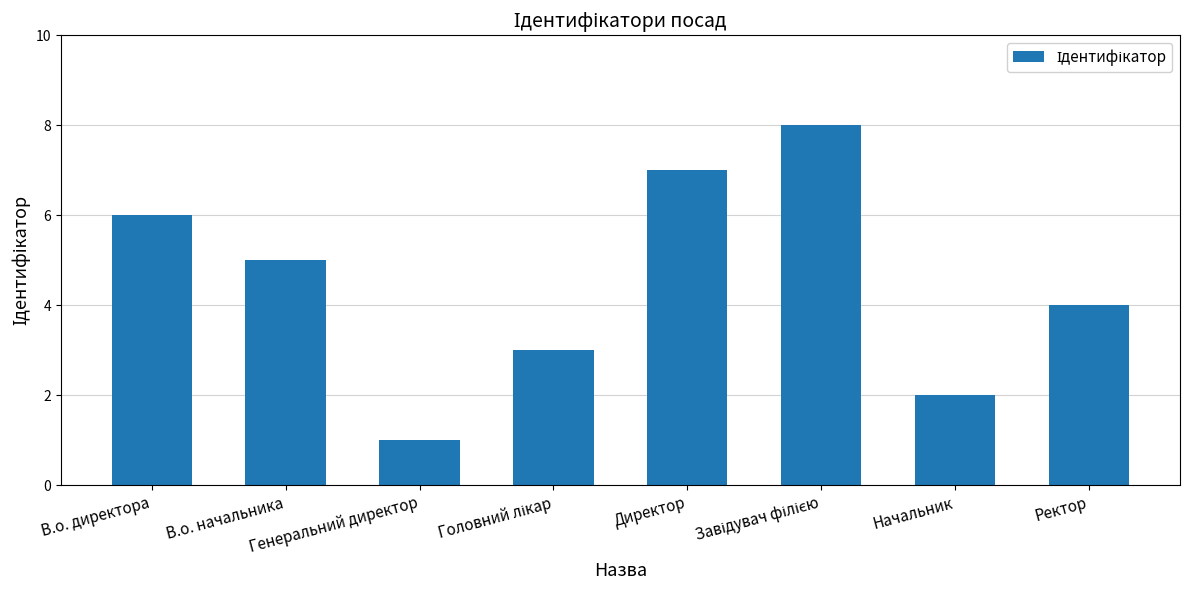

Are the bars horizontal?

No